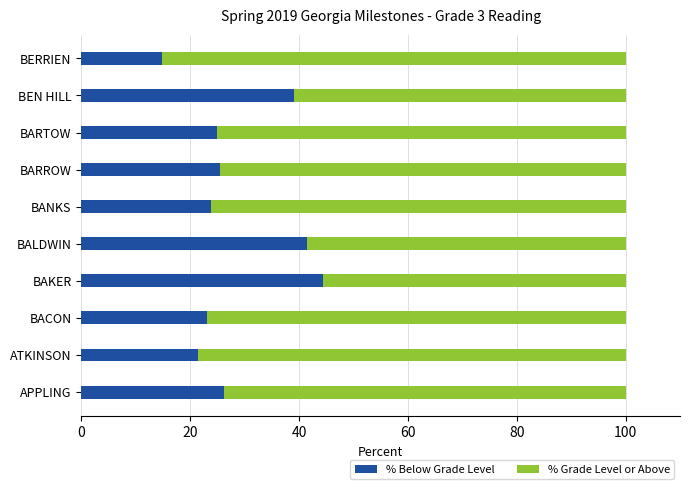

What is the total value across all series at BACON?

100.0